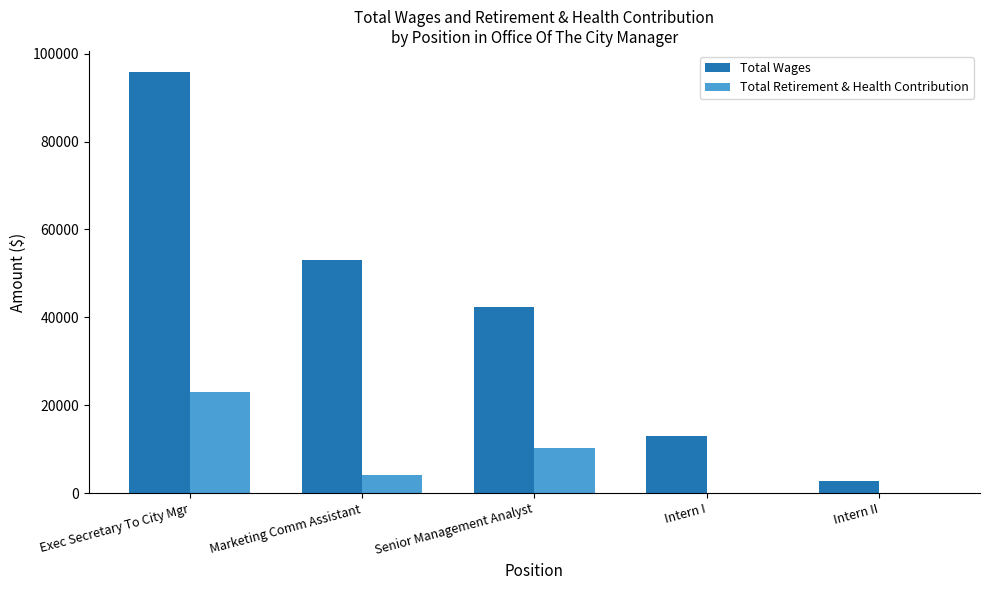

What value does the Total Wages series have at Intern II, to the nearest 100?

2800